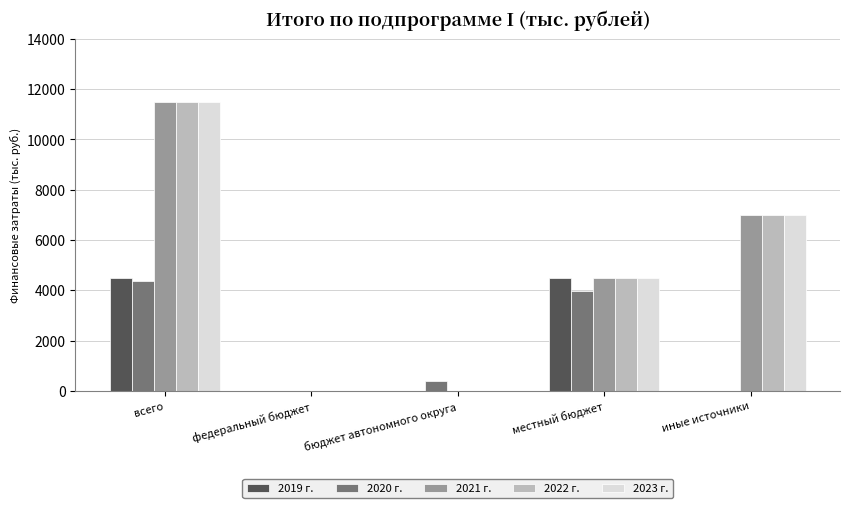

How many series are shown in this chart?

5